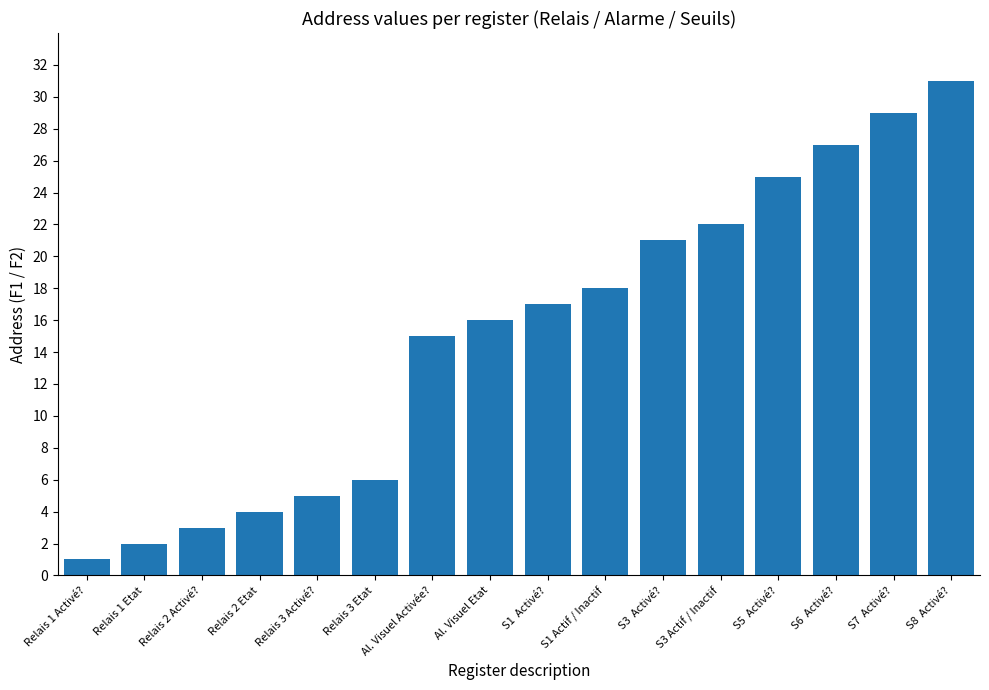

What is the minimum value shown in the chart?

1